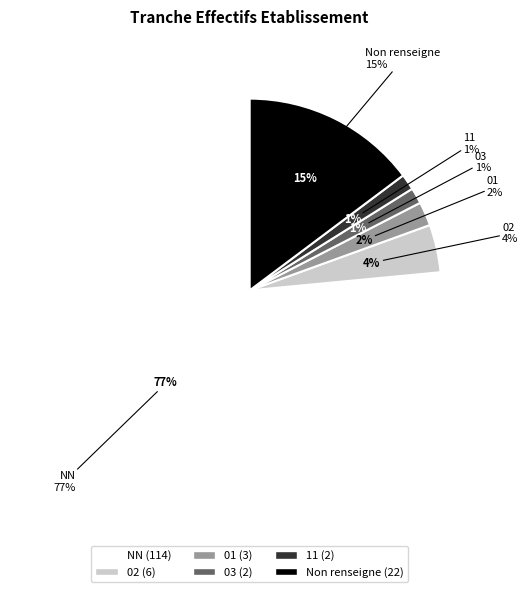

Do 03 and NN together represent more than half of the pie?

Yes